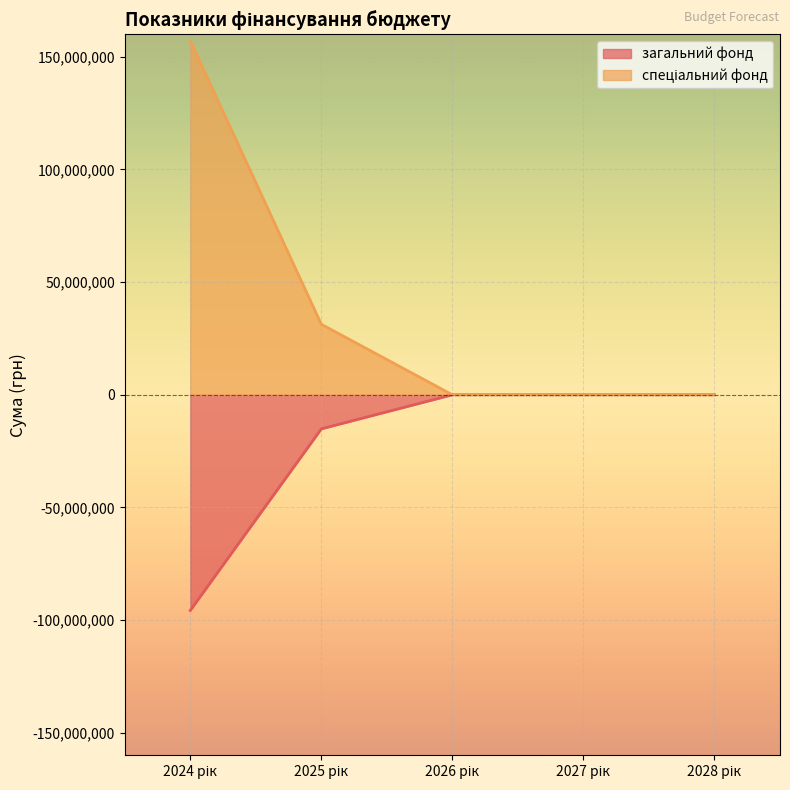

The спеціальний фонд series shows 0 at 2027 рік. True or false?

True